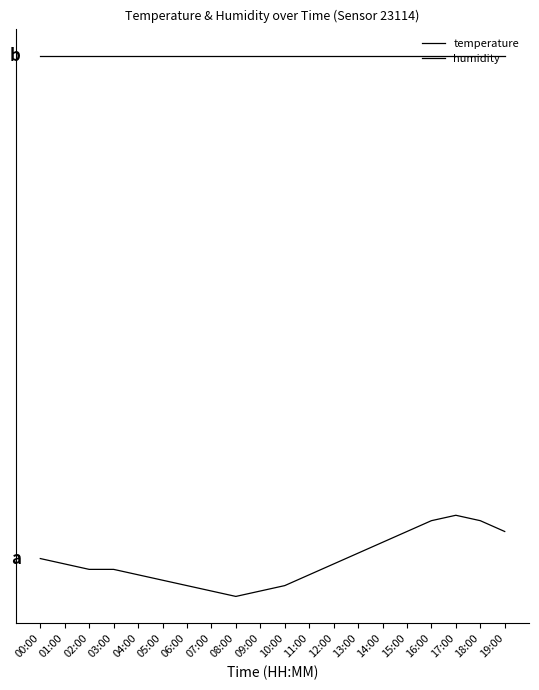

Reading left to right, transcribe all the data shown in this chart.

temperature: -1.3	-1.4	-1.5	-1.5	-1.6	-1.7	-1.8	-1.9	-2.0	-1.9	-1.8	-1.6	-1.4	-1.2	-1.0	-0.8	-0.6	-0.5	-0.6	-0.8
humidity: 8.0	8.0	8.0	8.0	8.0	8.0	8.0	8.0	8.0	8.0	8.0	8.0	8.0	8.0	8.0	8.0	8.0	8.0	8.0	8.0